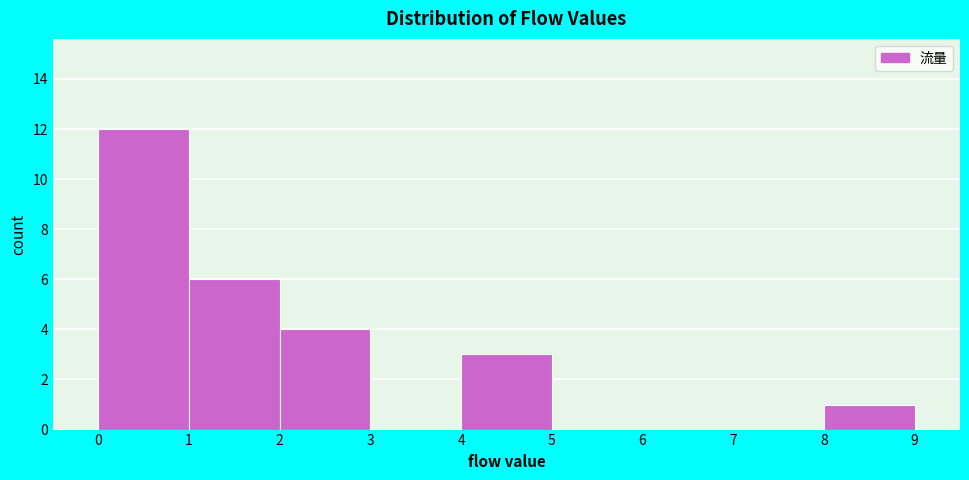

Reading left to right, list every bar in this chart as the range it spans on the x-axis followed by its height. The values are not printed on the chart, so give them approximately, as read against the axis.

0 to 1: 12
1 to 2: 6
2 to 3: 4
3 to 4: 0
4 to 5: 3
5 to 6: 0
6 to 7: 0
7 to 8: 0
8 to 9: 1